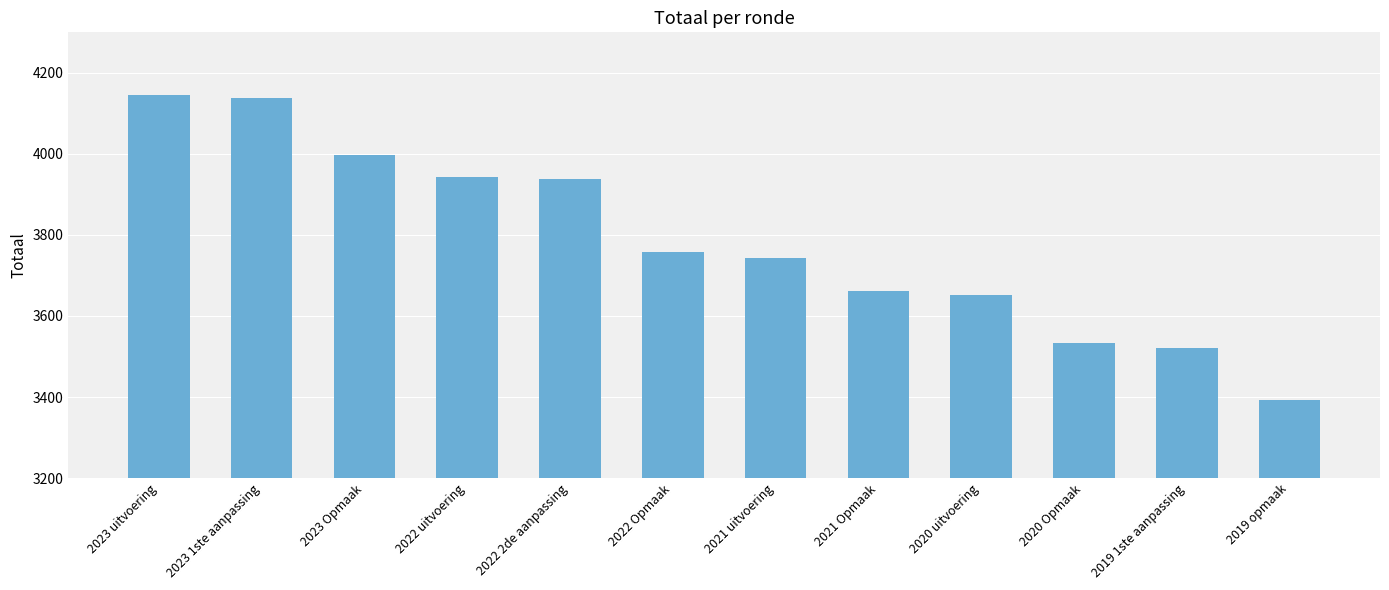

What is the difference between the second highest and second lowest values?

615